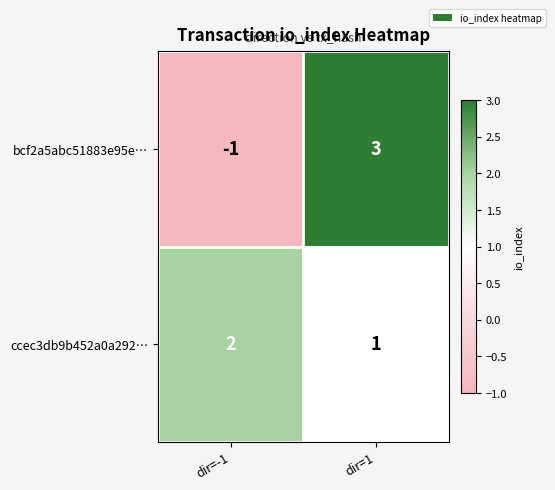

Count the number of data series in this chart.

2